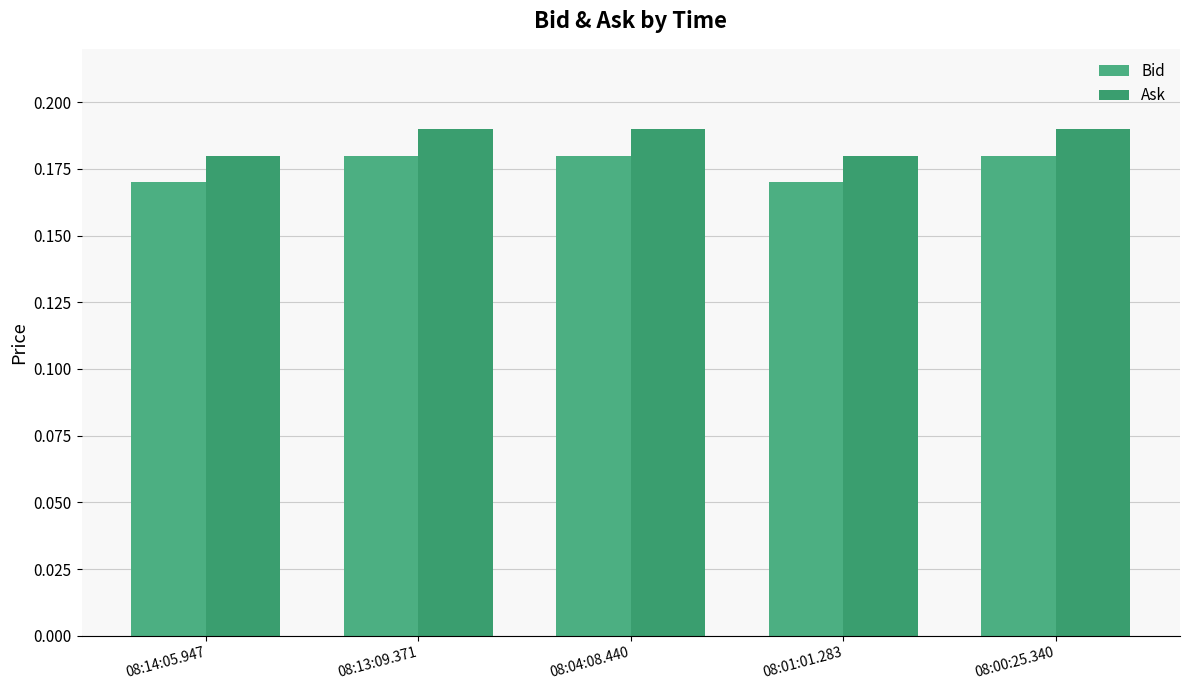

What position from the right is 08:04:08.440?

3